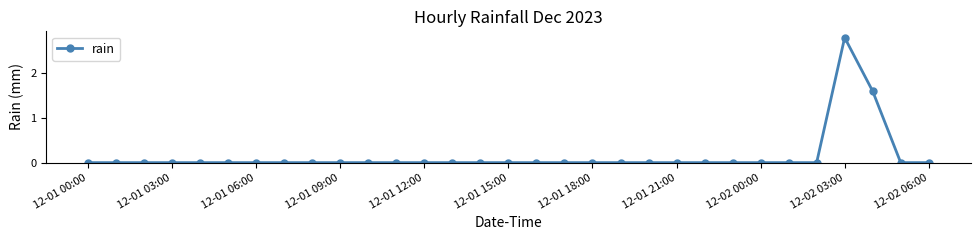

True or false: the data has more than 0 interior local peaks.

True